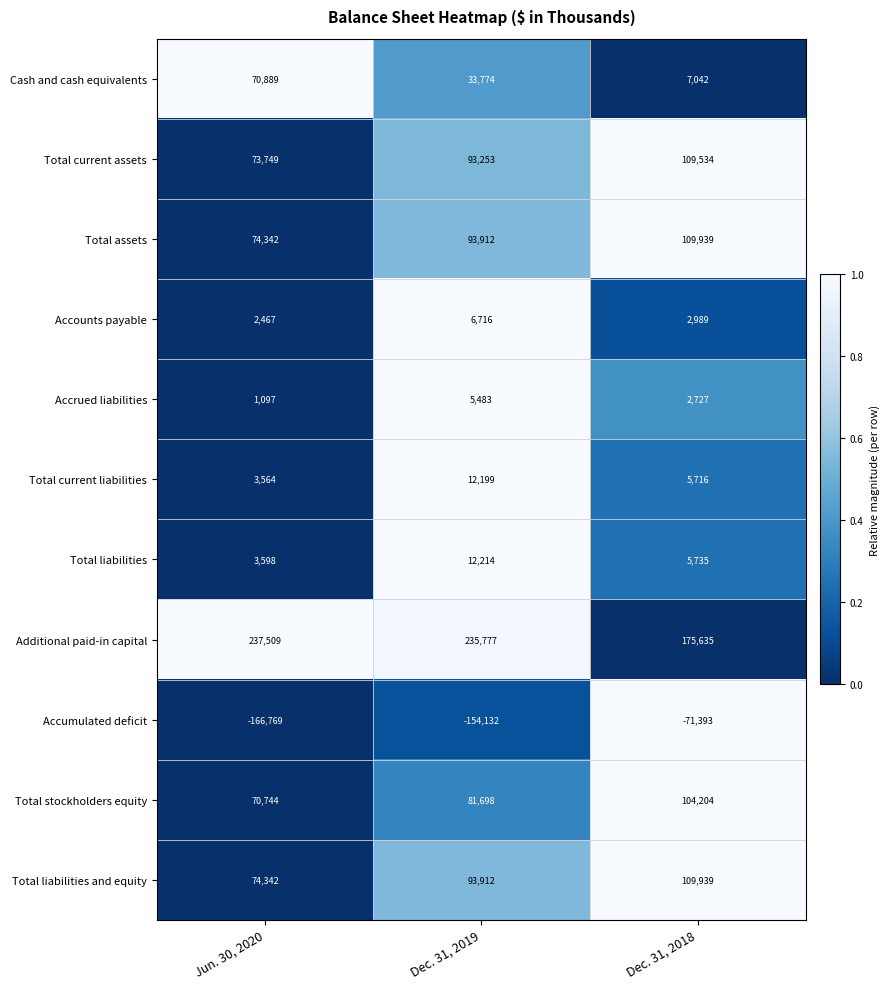

List the labels in order of Accrued liabilities value, smallest first.

Jun. 30, 2020, Dec. 31, 2018, Dec. 31, 2019